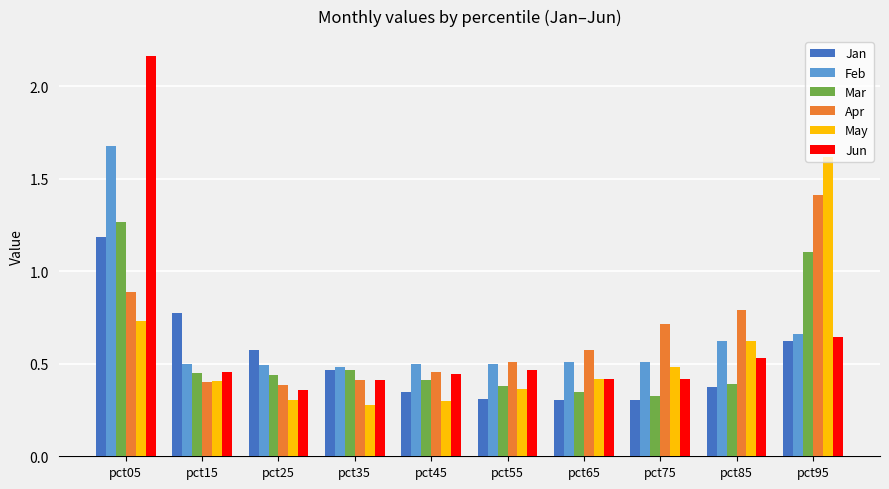

True or false: Apr has a value of 0.5 at pct55.

True